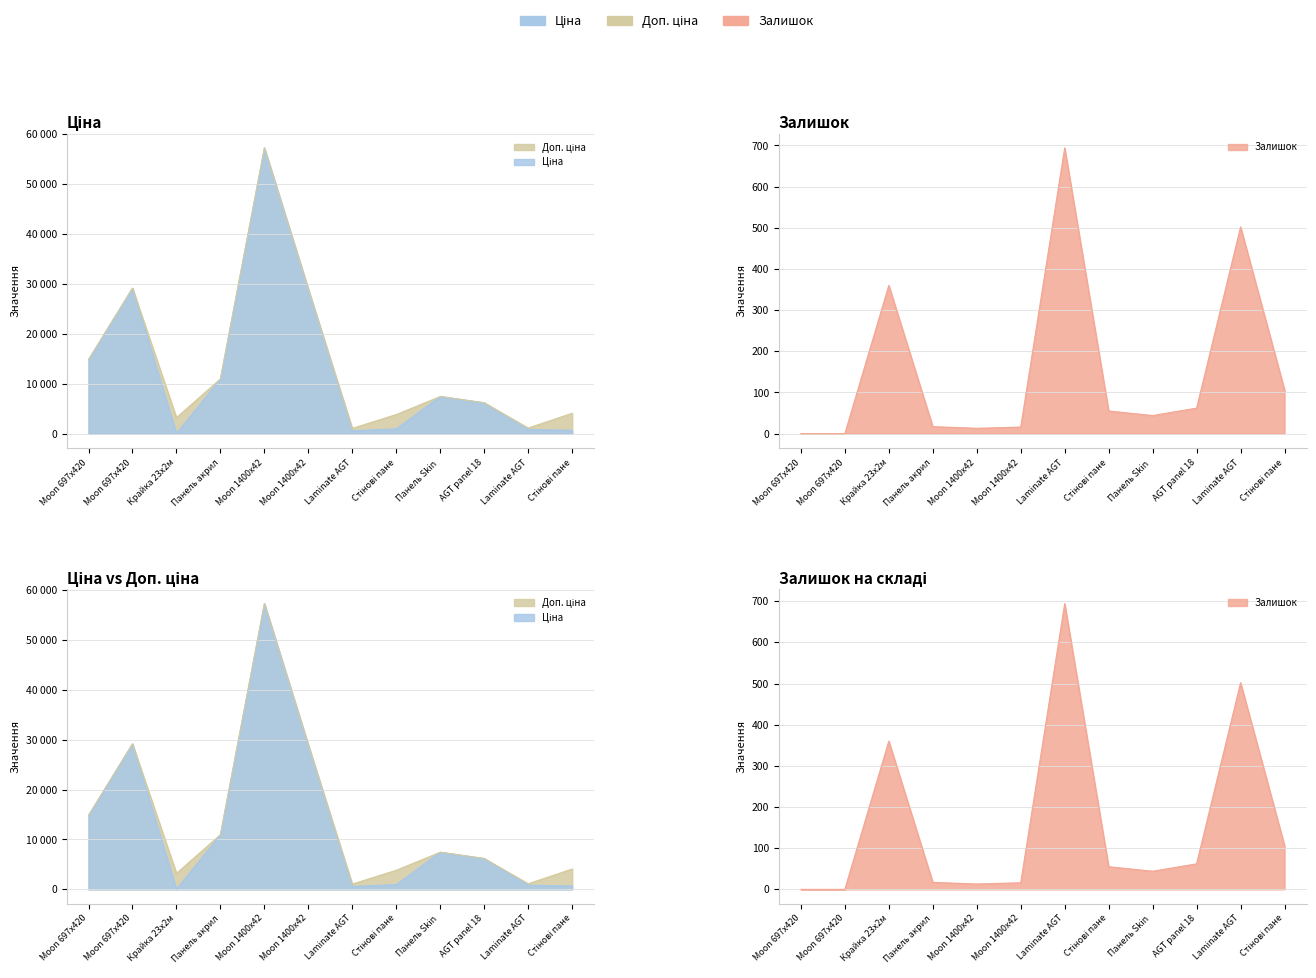

Rank the series by their maximum value, from highest to lowest.

Ціна, Доп. ціна, Залишок